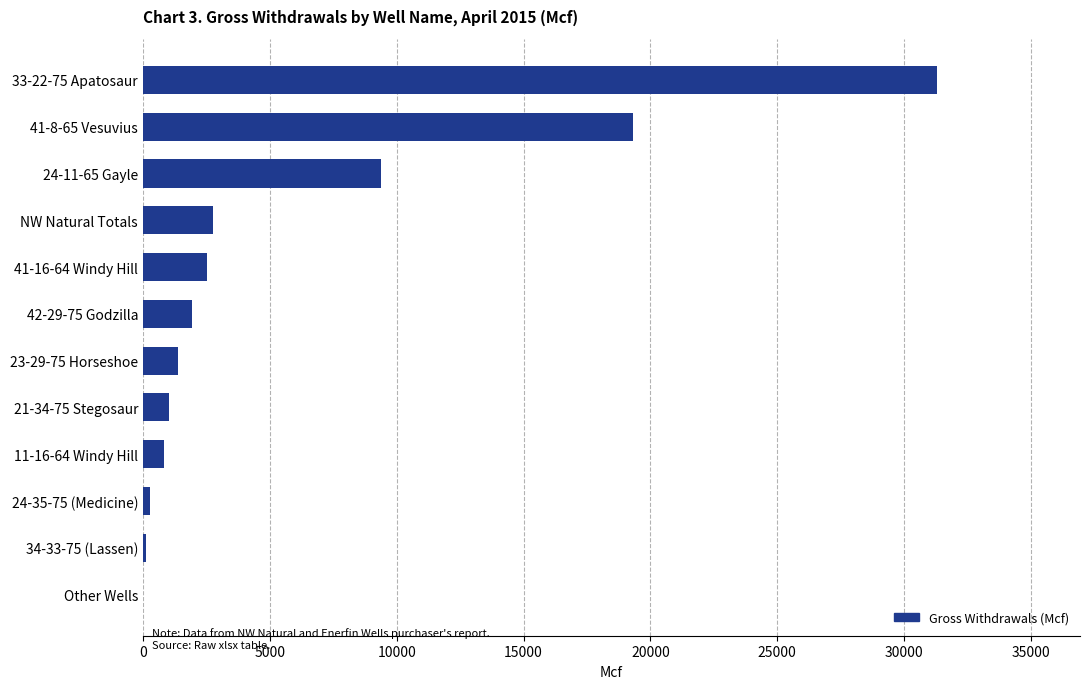

What is the sum of the values at 23-29-75 Horseshoe and 41-8-65 Vesuvius?

20691.0